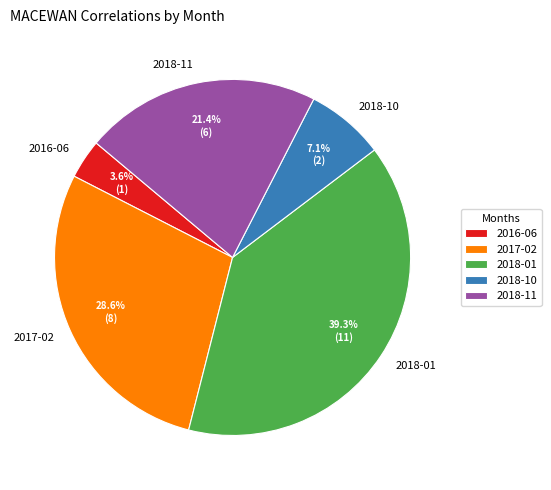

What is the ratio of the value at 2018-01 to the value at 2017-02?

1.4